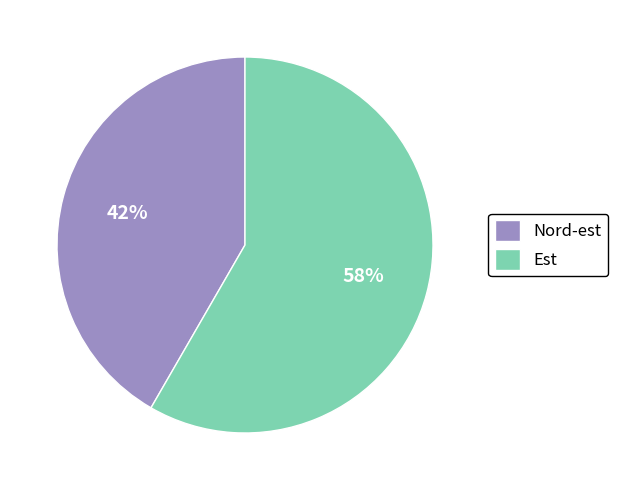

How many segments does this pie chart have?

2